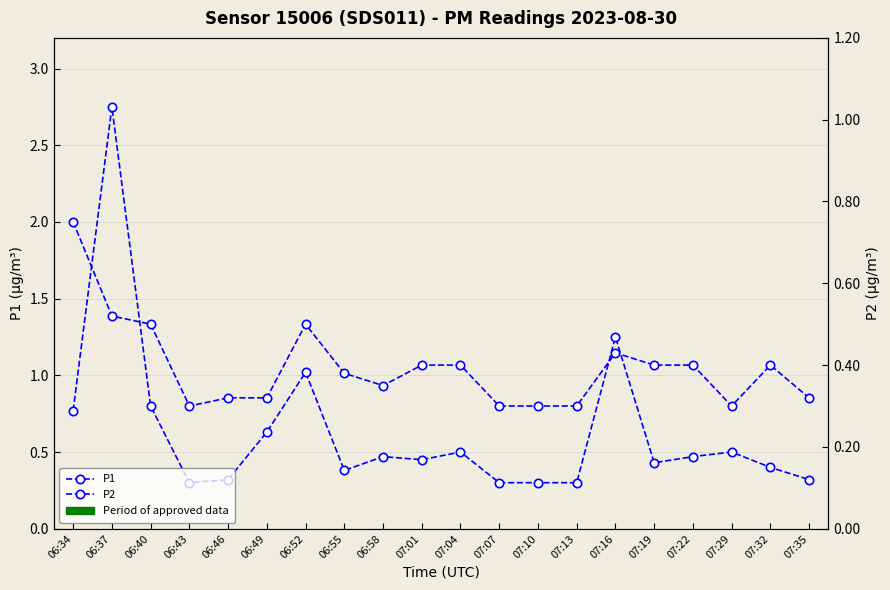

What is the sum of all P2 values?

7.9